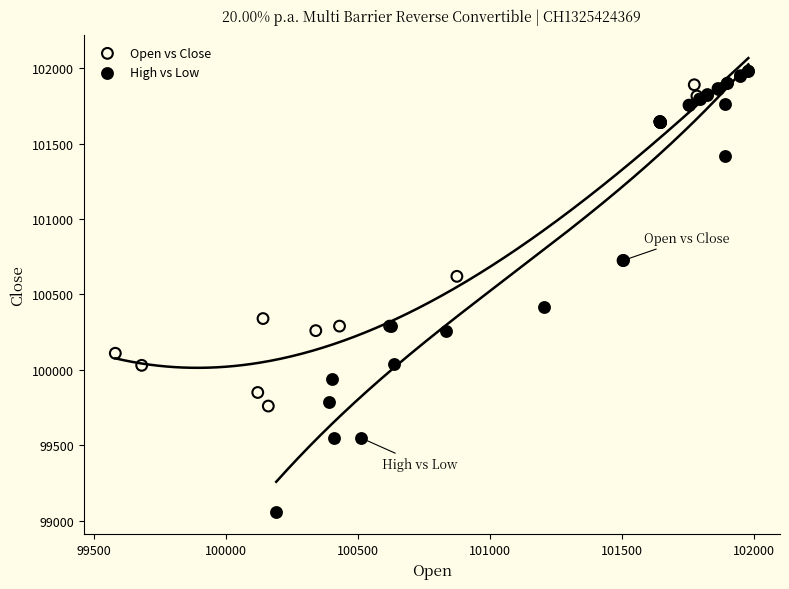

What are all the series names shown in the legend?

Open vs Close, High vs Low